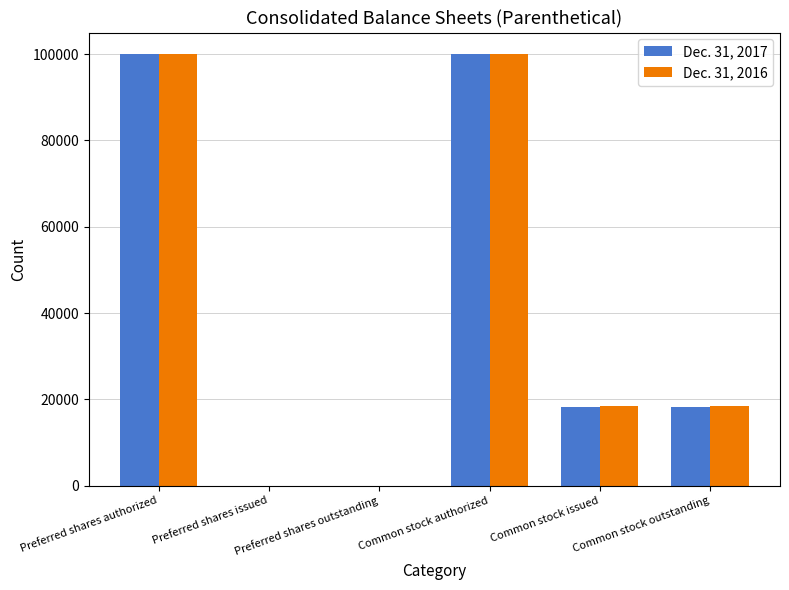

The Dec. 31, 2016 series shows 11037 at Common stock issued. True or false?

False